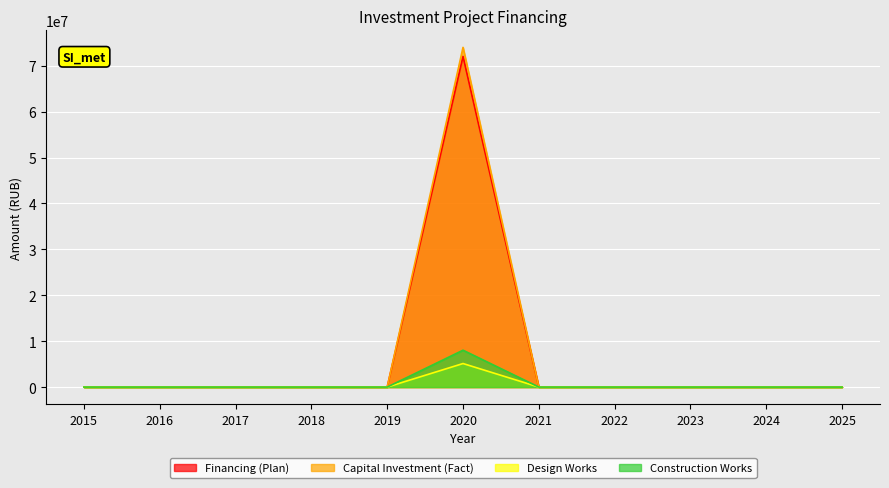

True or false: Capital Investment (Fact) and Construction Works intersect in this chart.

False